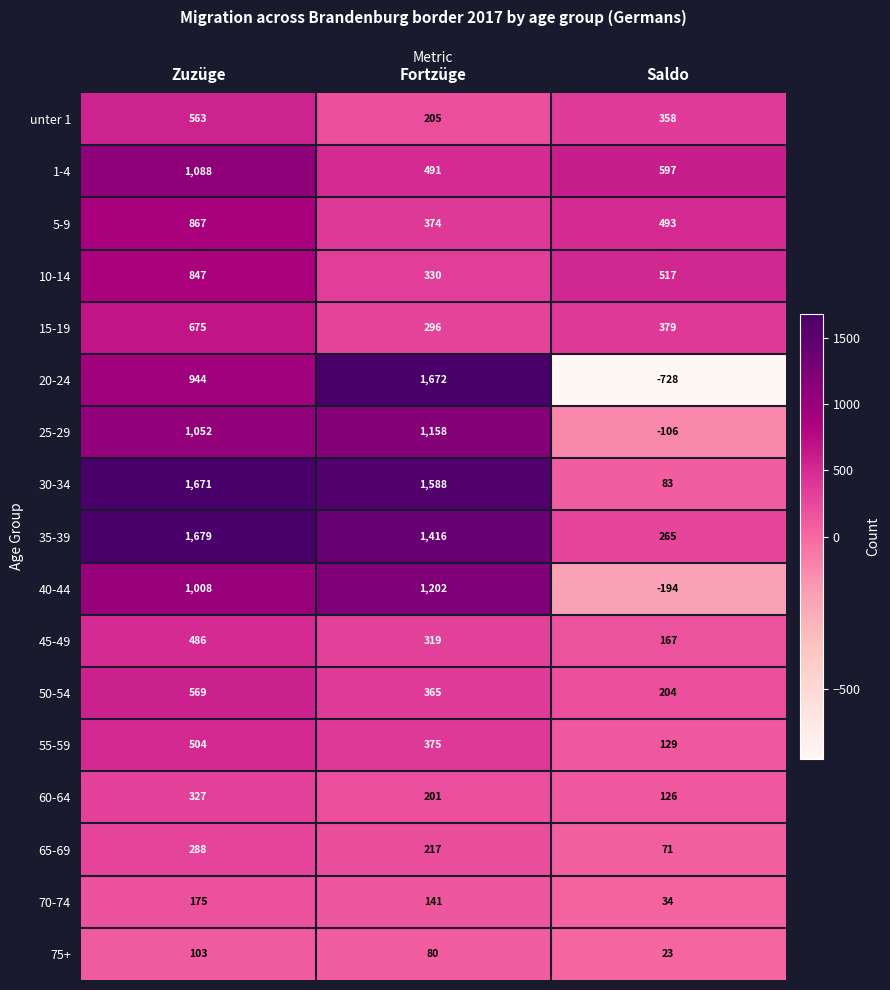

Is it true that 70-74 equals 141 at Fortzüge?

True